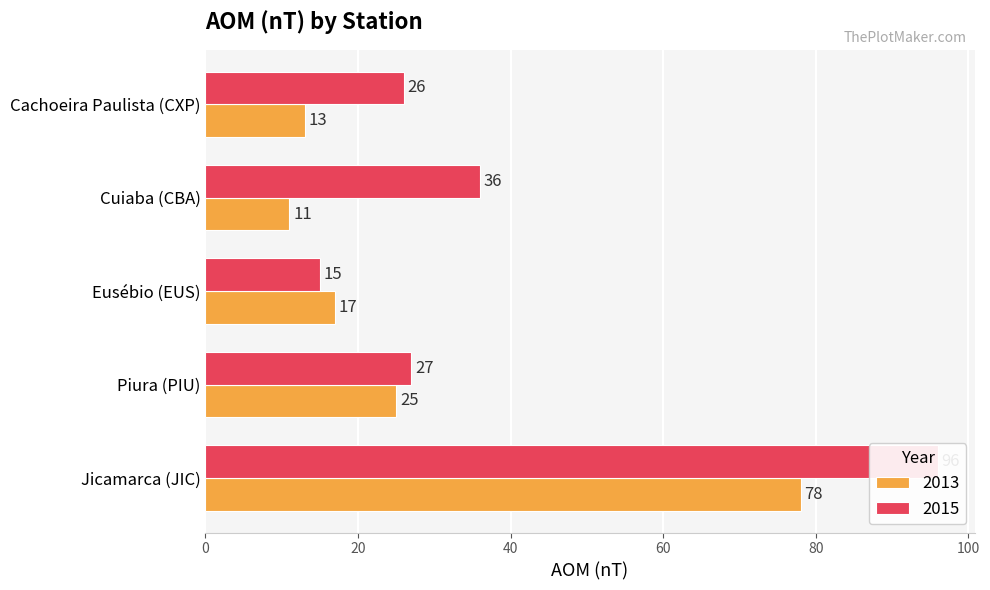

At which category is the sum across all series the highest?

Jicamarca (JIC)